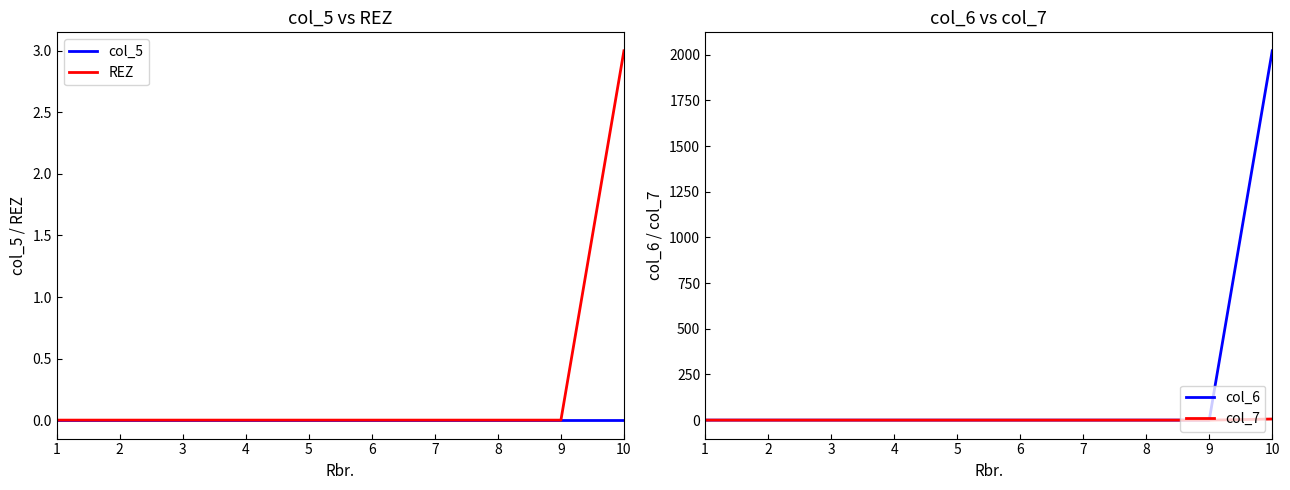

How many values in the col_7 series exceed 0?

1